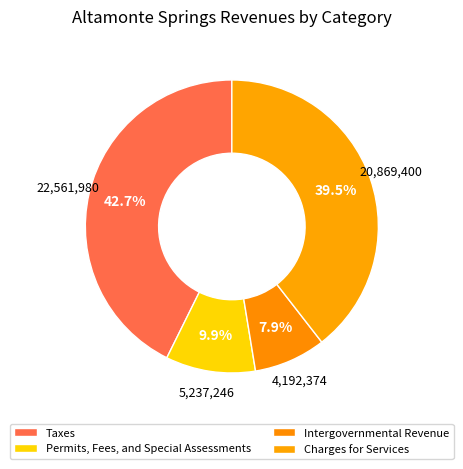

Does Taxes represent more than half of the total?

No